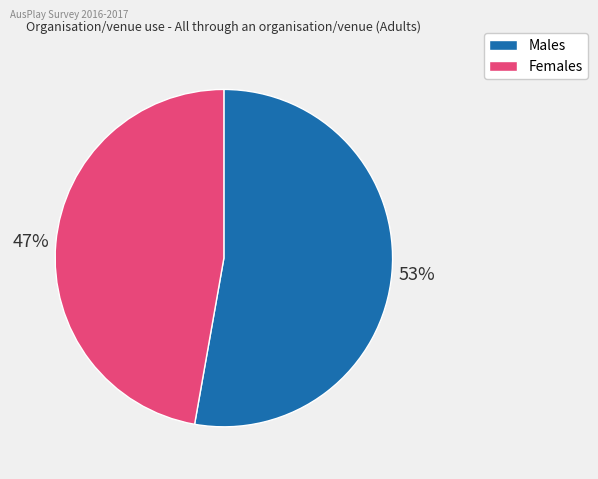

Which category has the smallest portion of the pie?

Females